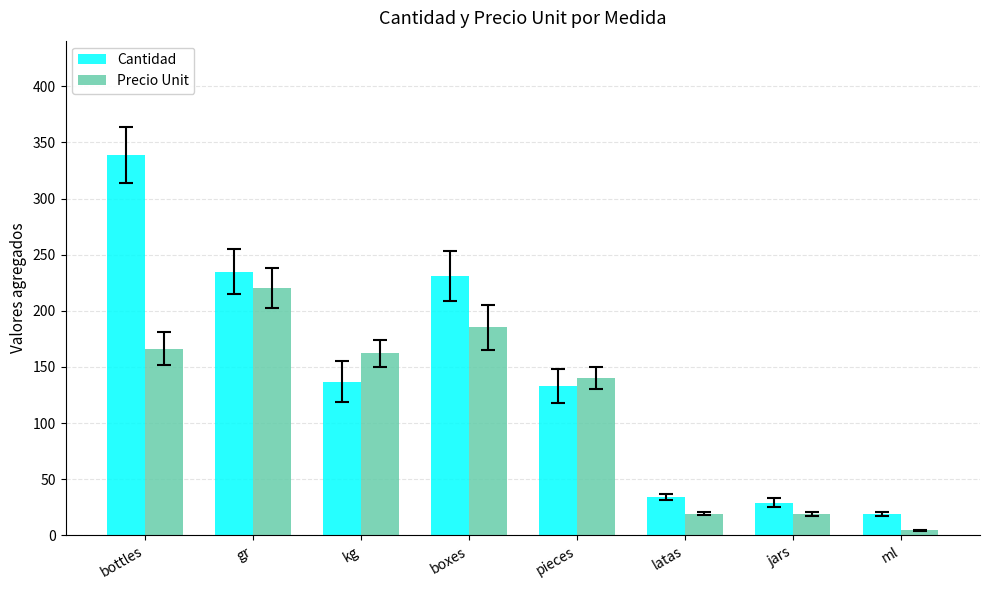

Which label corresponds to the largest value in the chart?

bottles